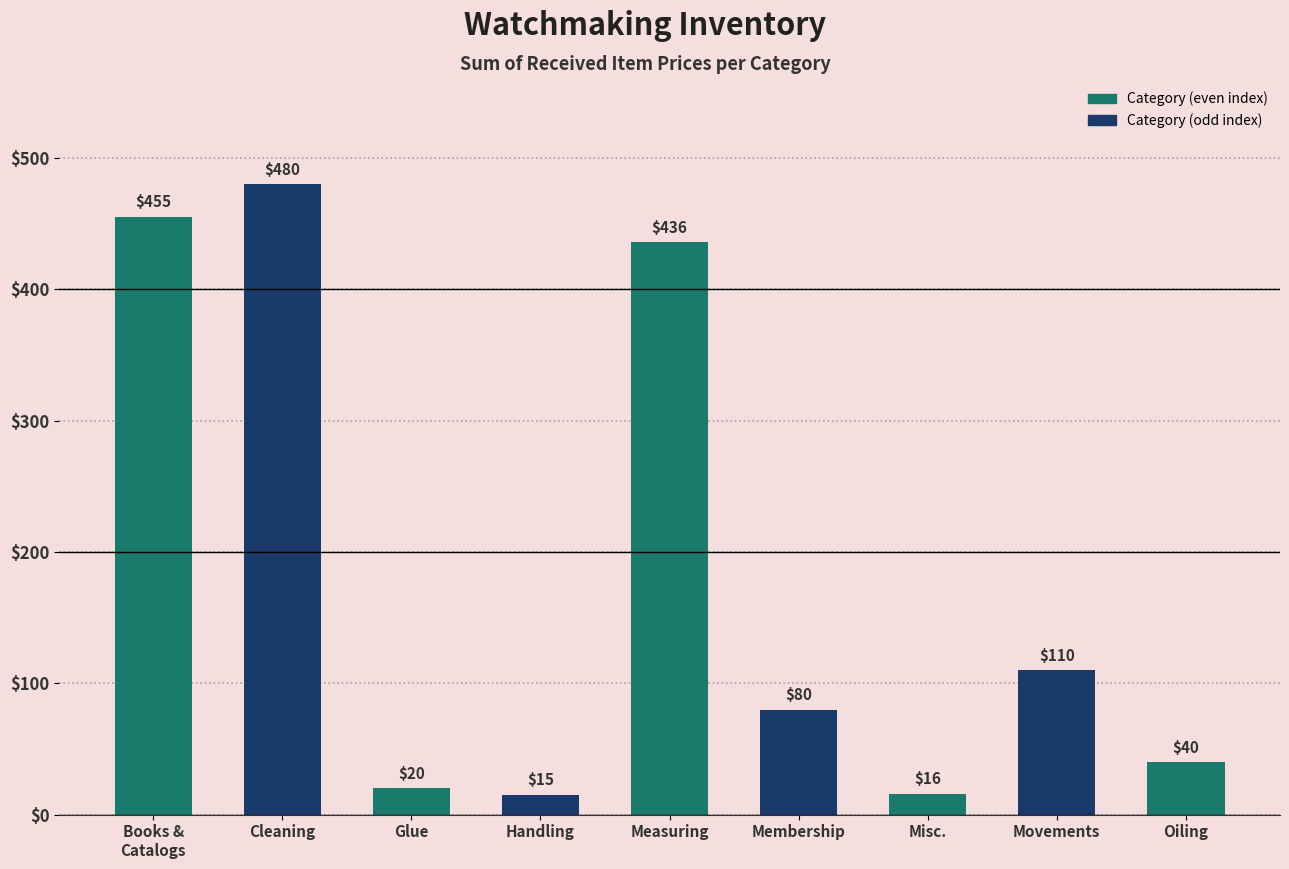

Which label corresponds to the smallest value in the chart?

Handling